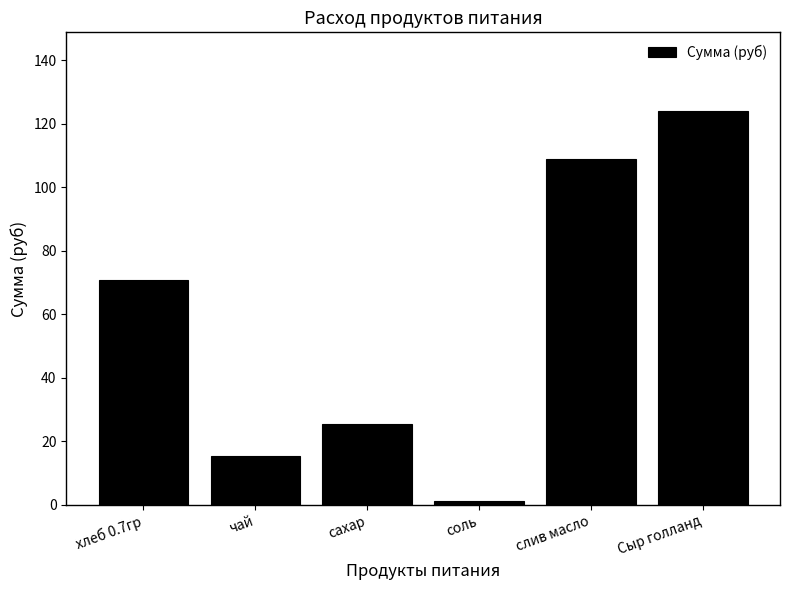

Count the number of categories in the chart.

6